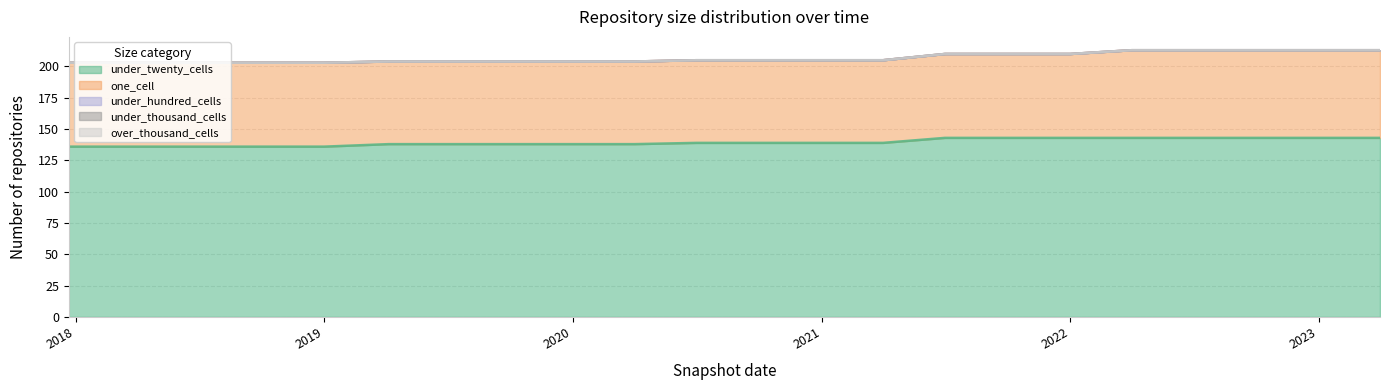

What is the total value across all series at 2021-07-01?

210